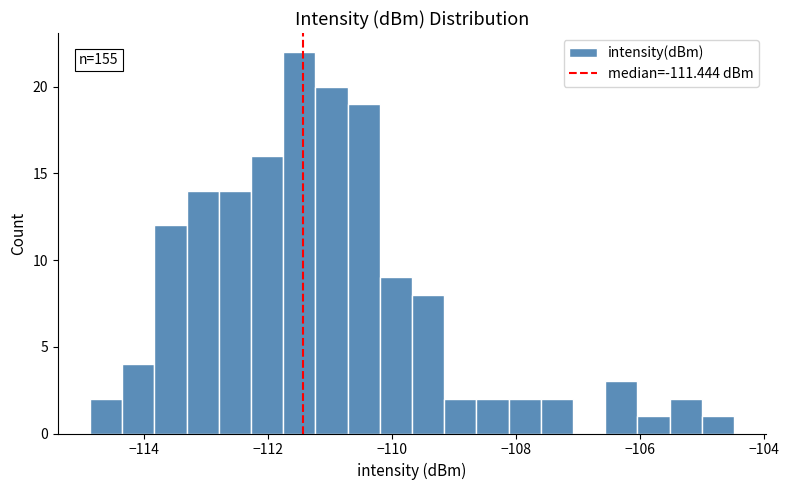

Read against the x-axis, roughly where is the centre of the tallest bar?

-111.4